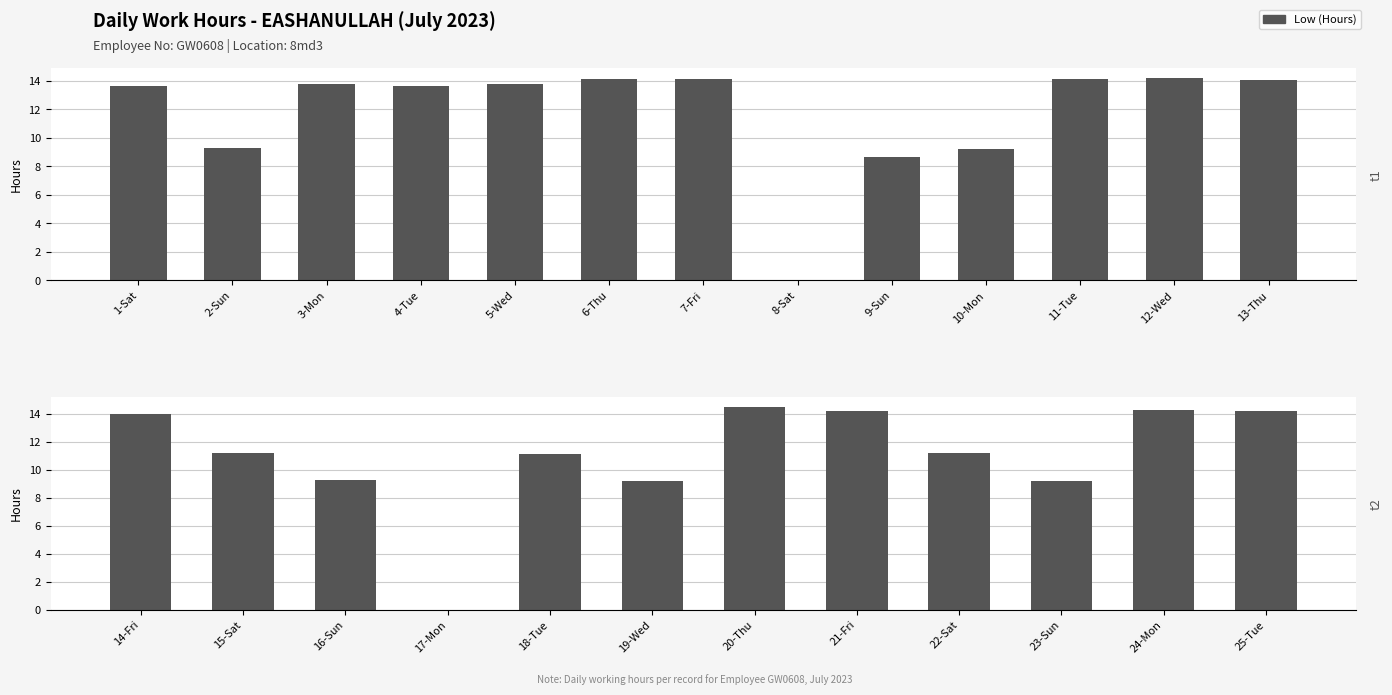

How many series are shown in this chart?

1